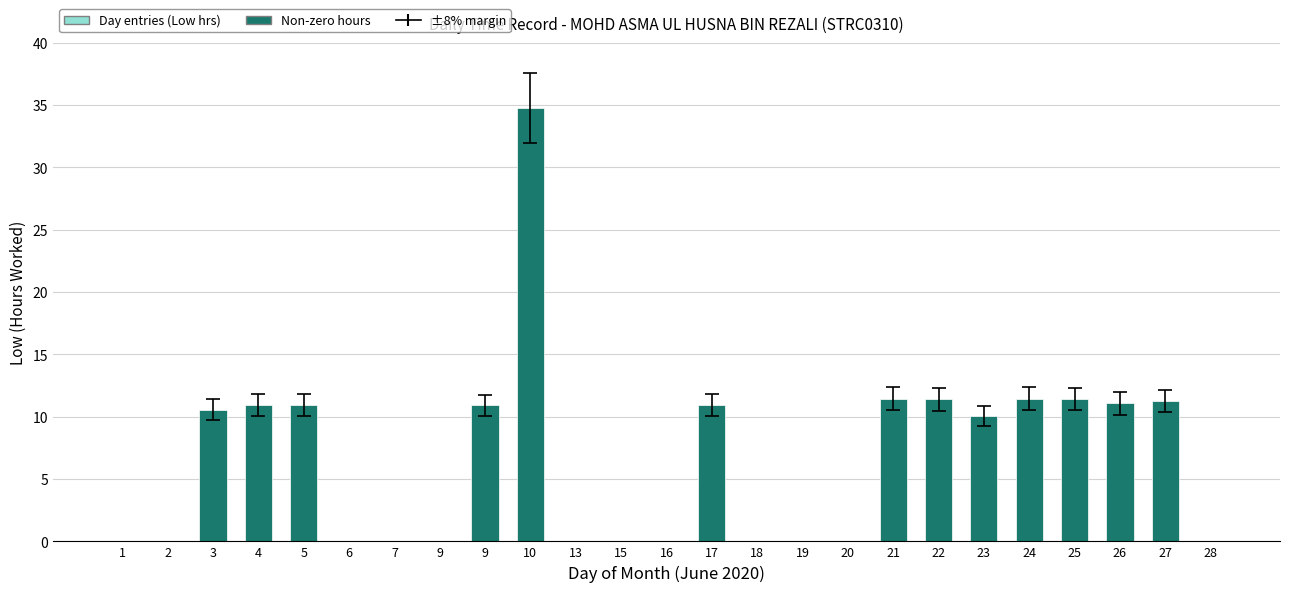

How many series are shown in this chart?

1